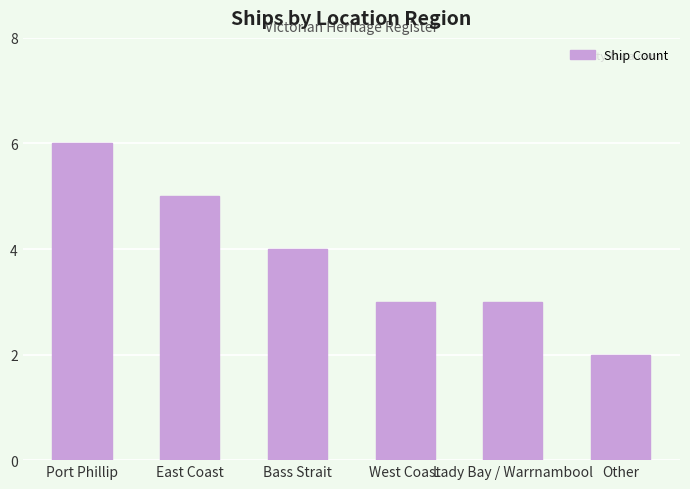

What is the label of the 2nd bar from the left?

East Coast